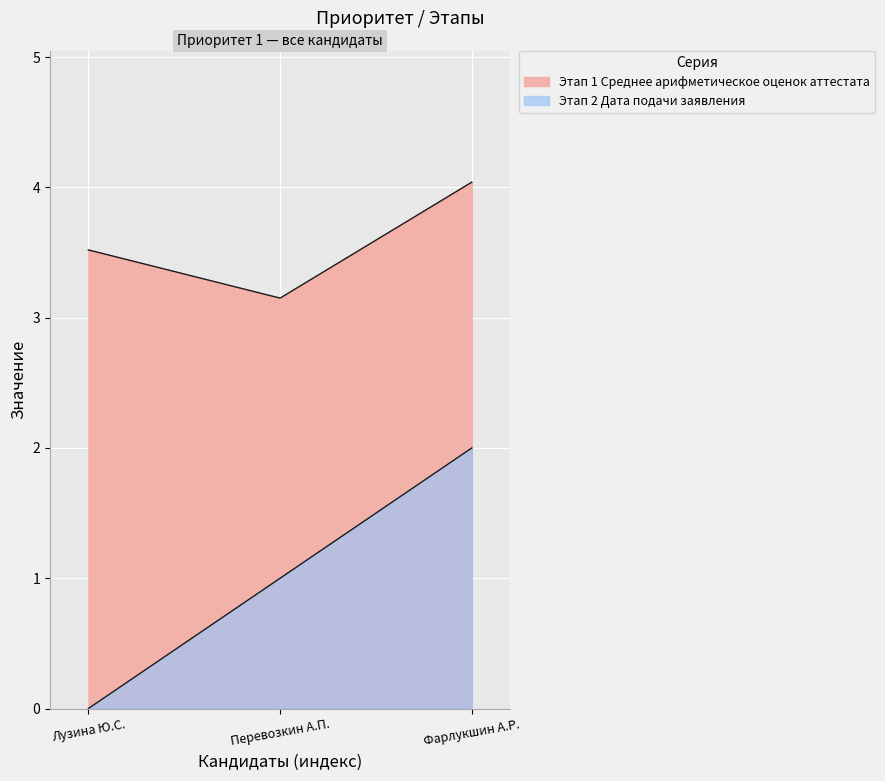

Is it true that Этап 1 Среднее арифметическое оценок аттестата equals 3.5 at Лузина Юлия Сергеевна?

True